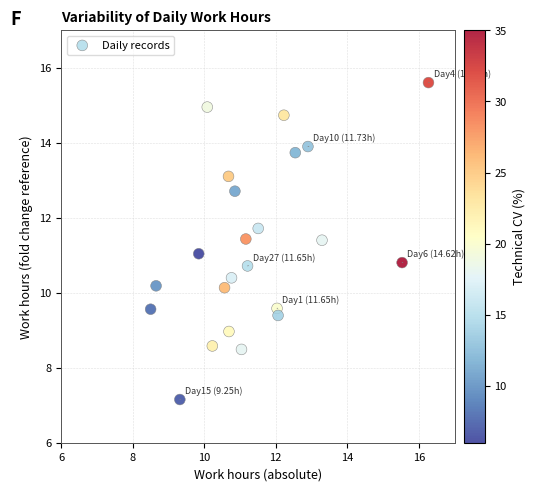

What is the range of X values (max minus min)?

7.8